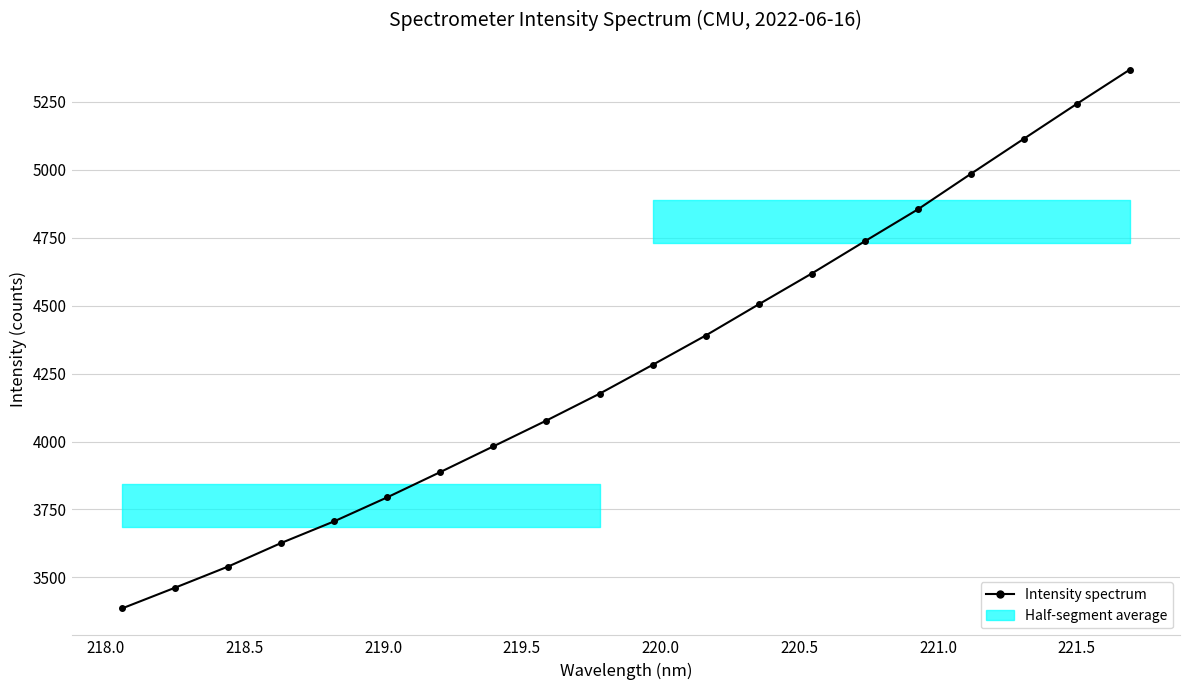

Reading left to right, what are all the values shown in this chart?

3385.9	3462.3	3540.0	3626.8	3706.5	3794.8	3887.8	3982.4	4077.3	4175.9	4282.0	4389.9	4504.6	4618.0	4736.4	4853.8	4984.4	5113.4	5242.0	5367.9